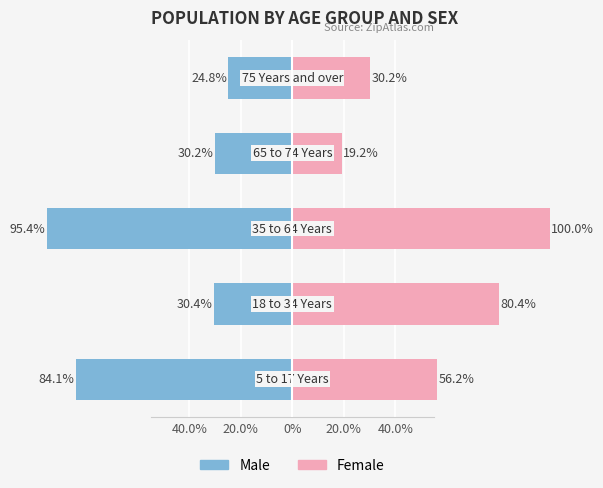

Rank the series at 20.0% from highest to lowest value.

Female, Male